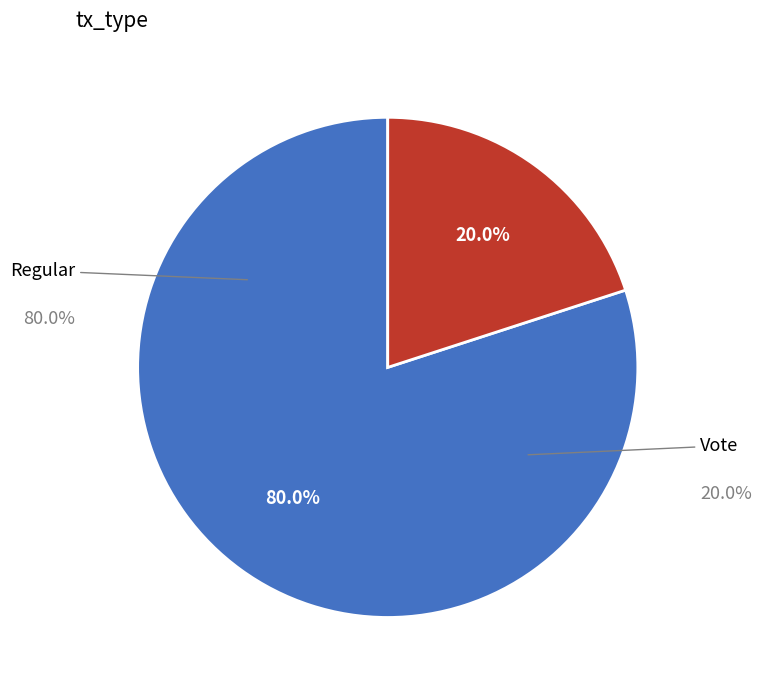

Does any single category account for the majority?

Yes